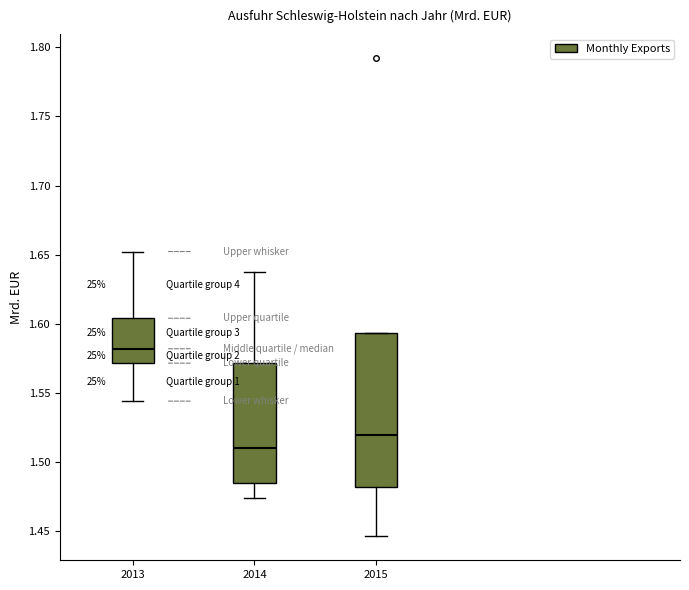

Which box's median line is the lowest?

2014